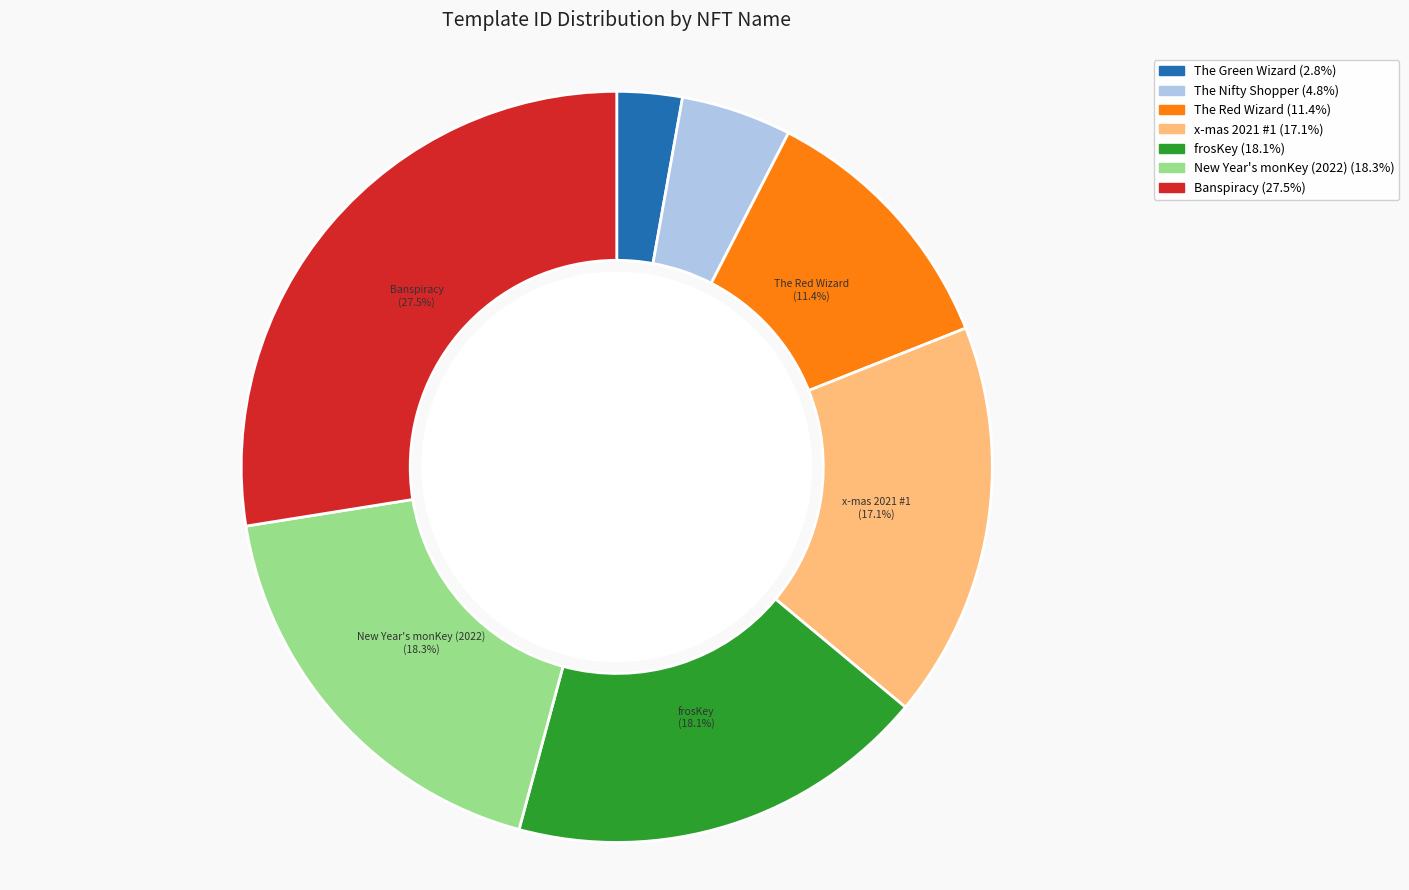

How many segments does this pie chart have?

7